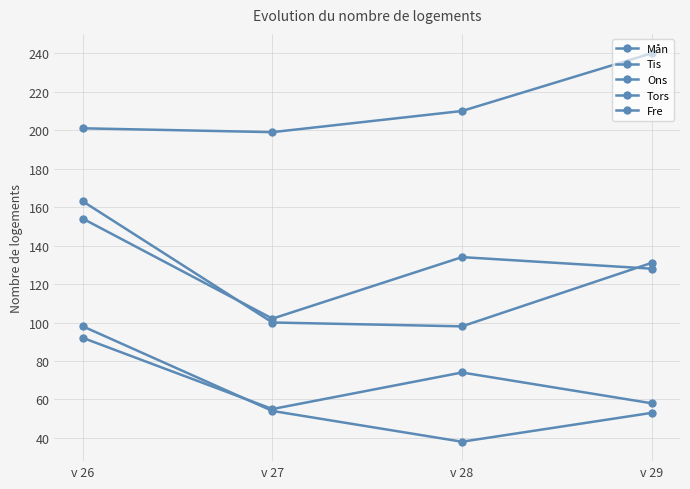

Count the number of data series in this chart.

5